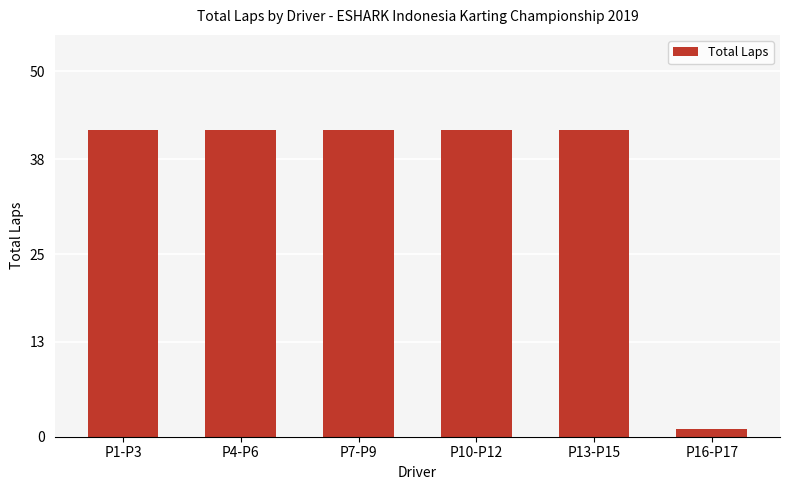

What position from the right is P1-P3?

6